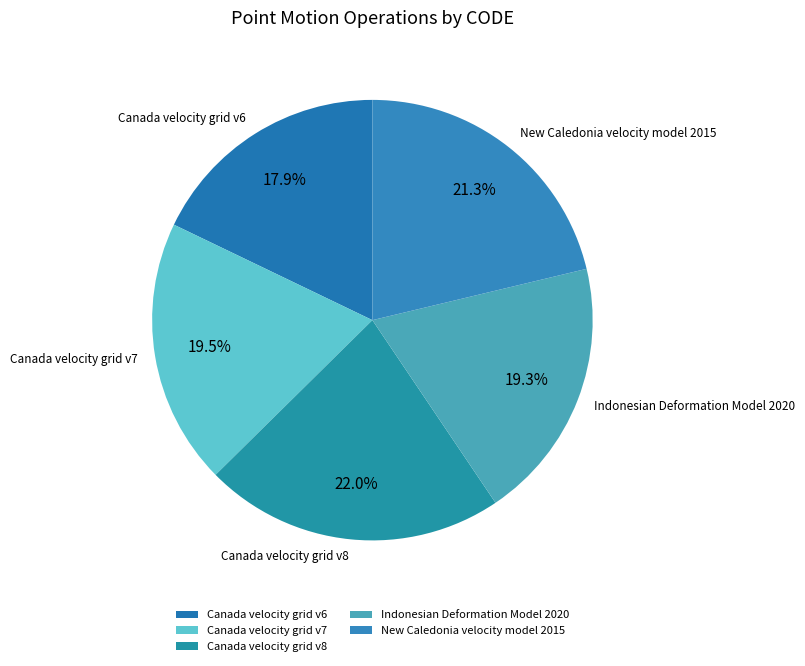

Which category has the smallest portion of the pie?

Canada velocity grid v6